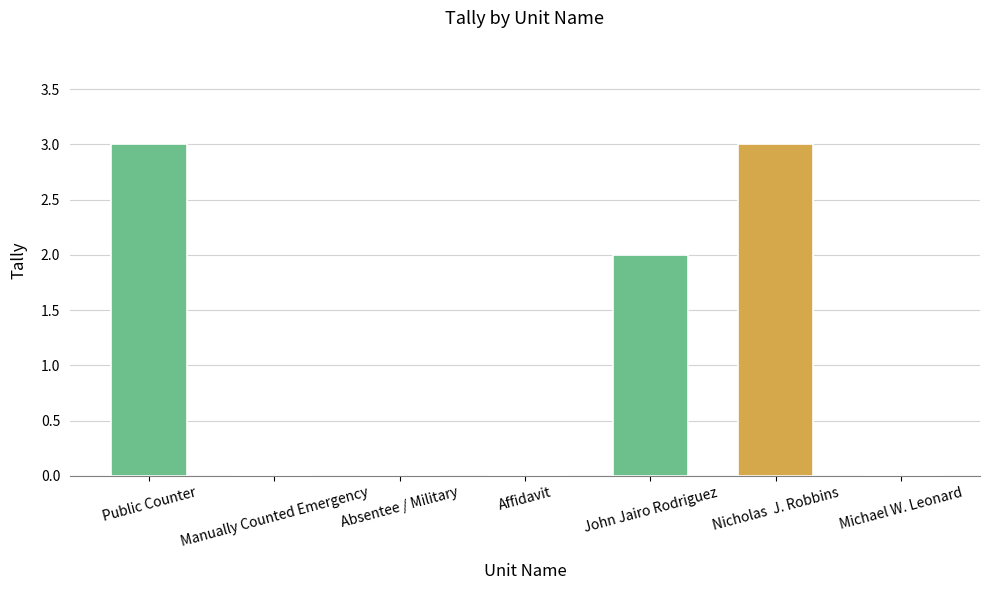

Reading left to right, extract all data points from this chart.

Public Counter=3	Manually Counted Emergency=0	Absentee / Military=0	Affidavit=0	John Jairo Rodriguez=2	Nicholas  J. Robbins=3	Michael W. Leonard=0